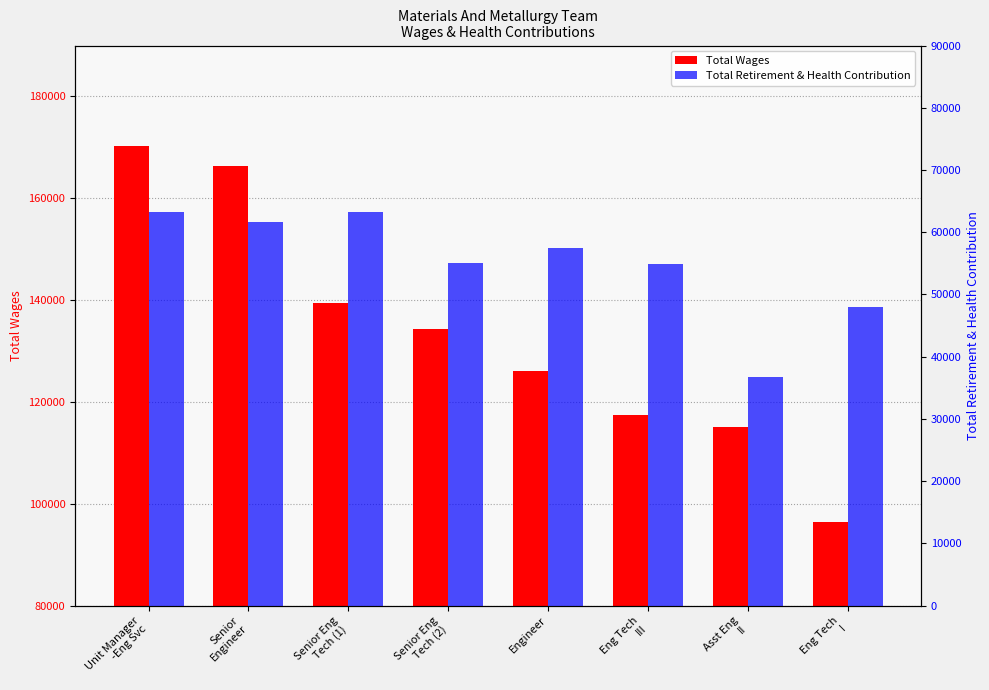

List the series in order of their peak value, highest first.

Total Wages, Total Retirement & Health Contribution